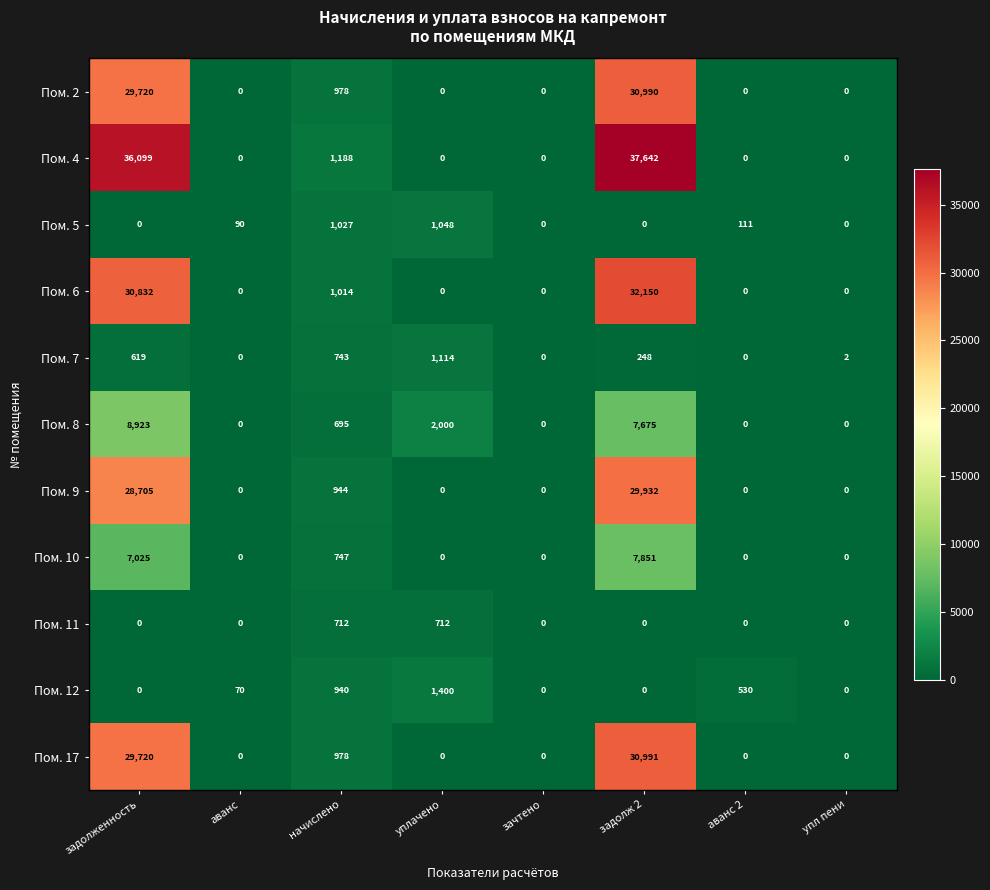

What is the difference between the maximum and second lowest values in the Пом. 9 series?

29932